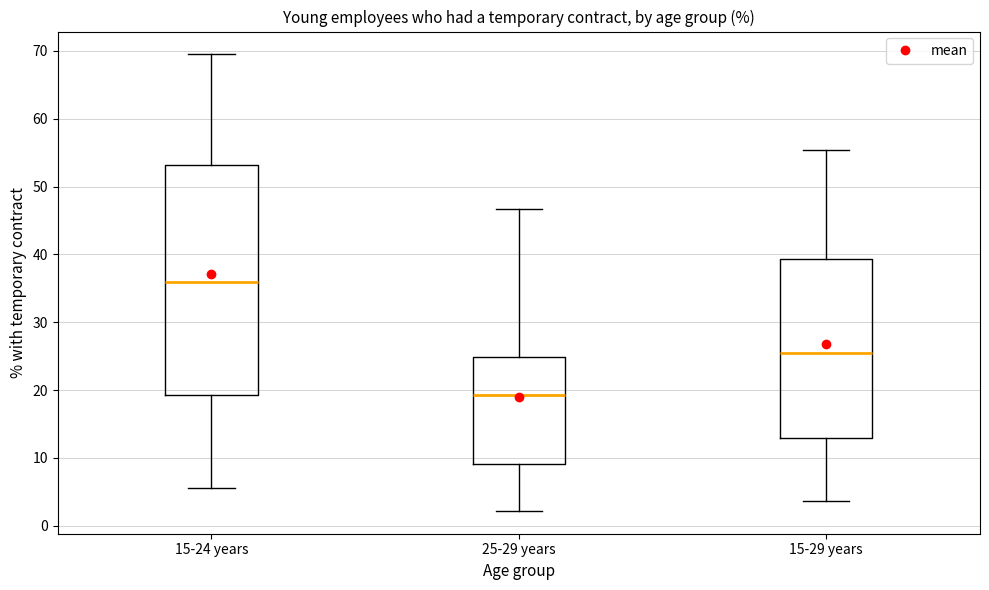

Which box's median line is the highest?

15-24 years